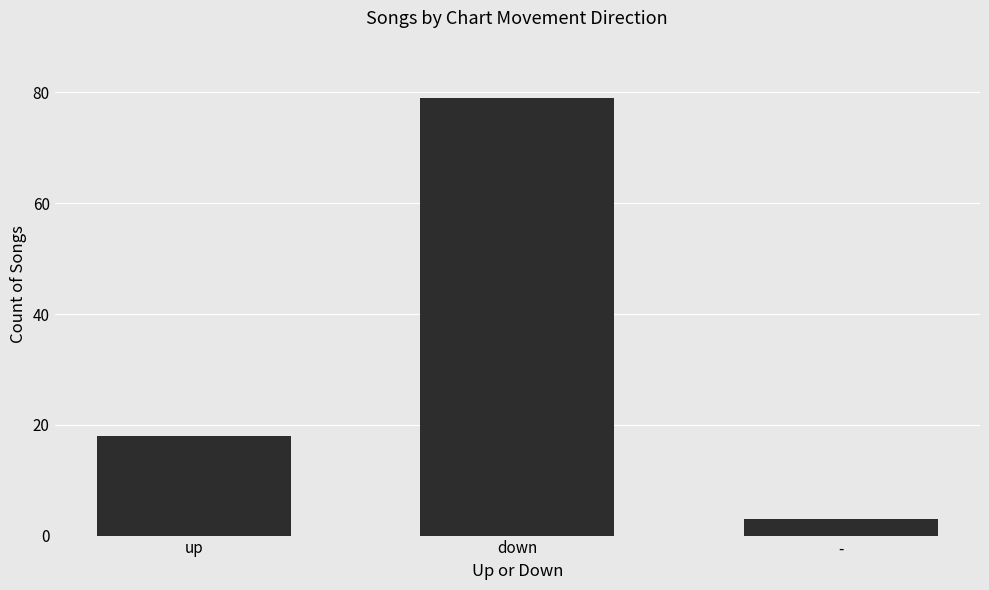

Where is the data nearest to the value 41?

up